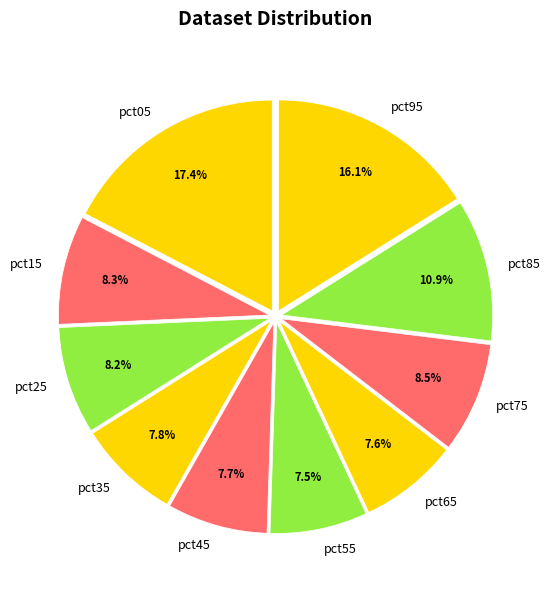

Count the number of slices in the pie.

10